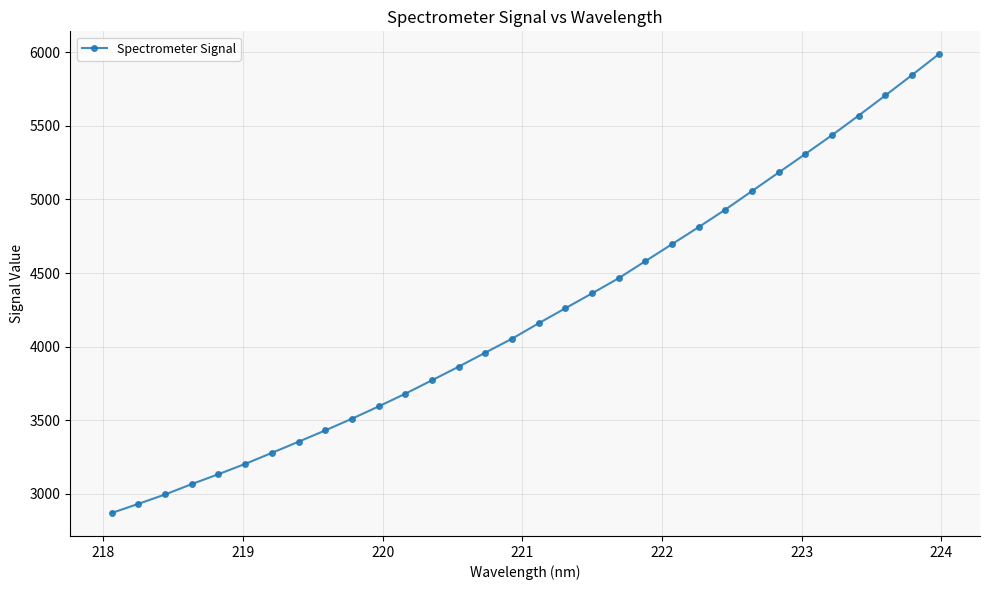

What is the value of the 20th point from the left?

4465.3